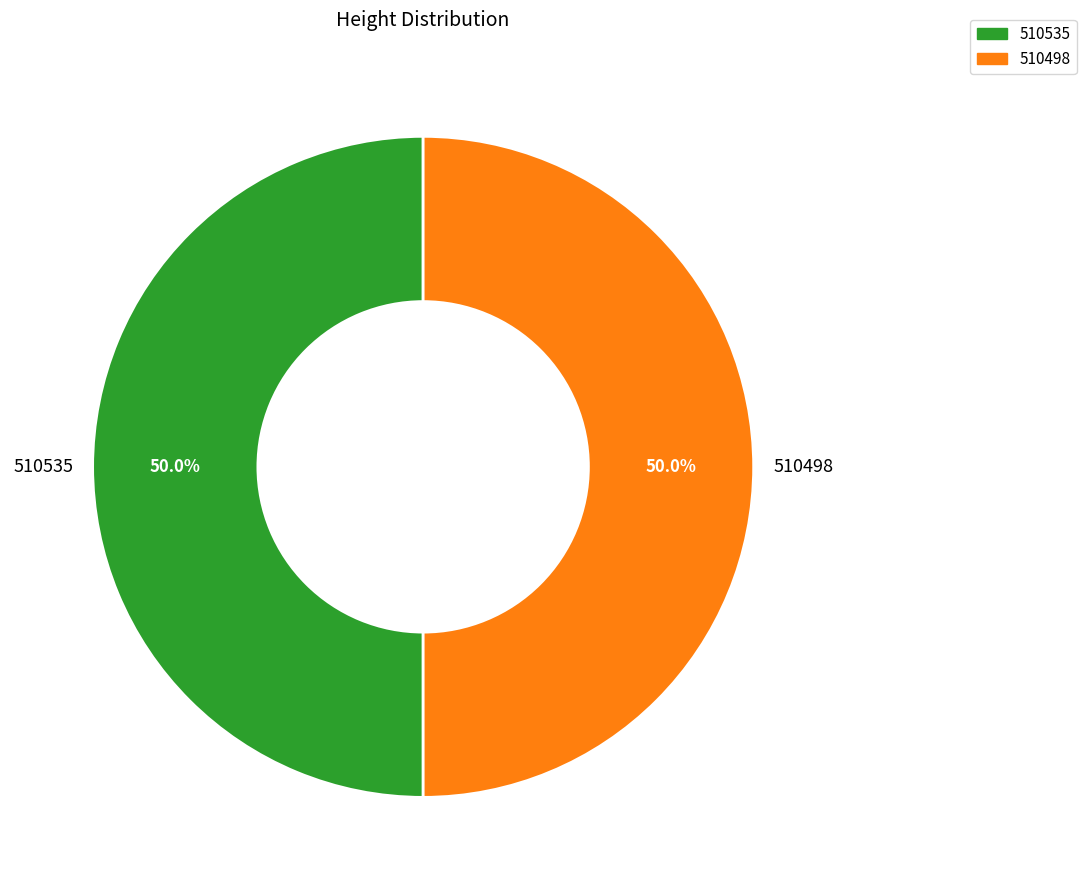

Is the sum of 510498 and 510535 greater than half?

Yes